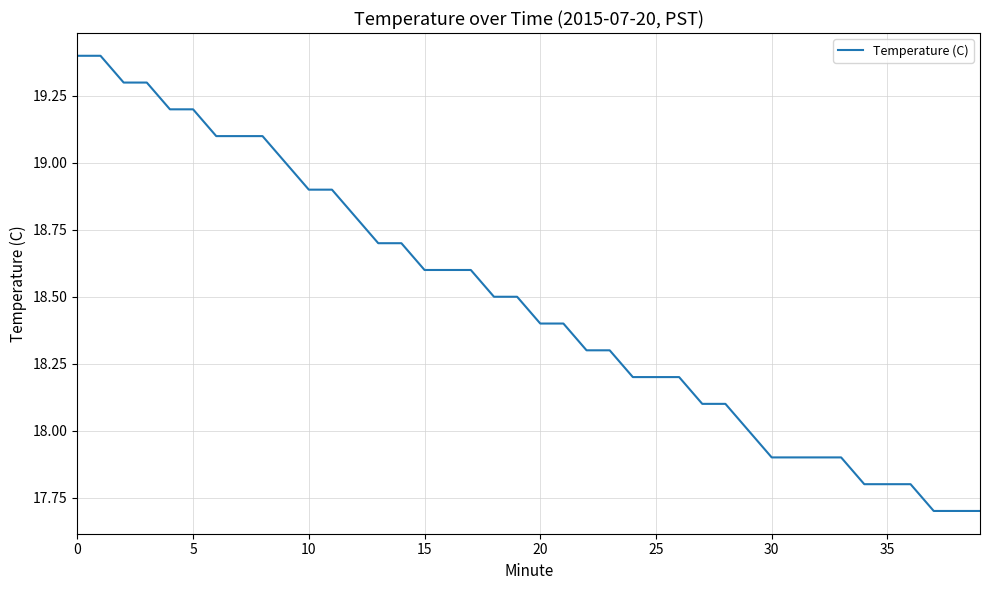

Count the number of categories in the chart.

40